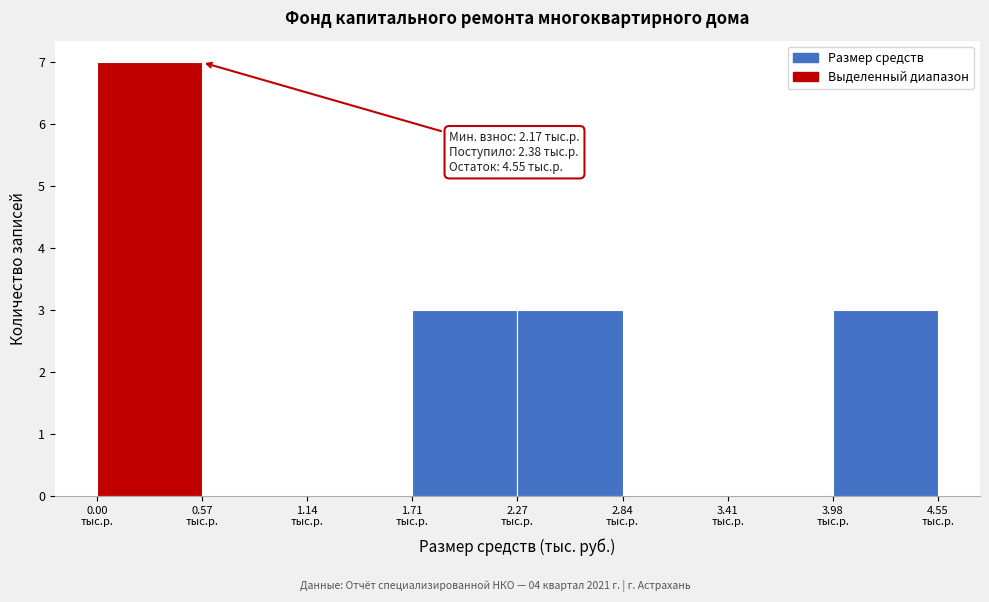

Which range on the x-axis has the tallest bar?

0.0 to 0.6